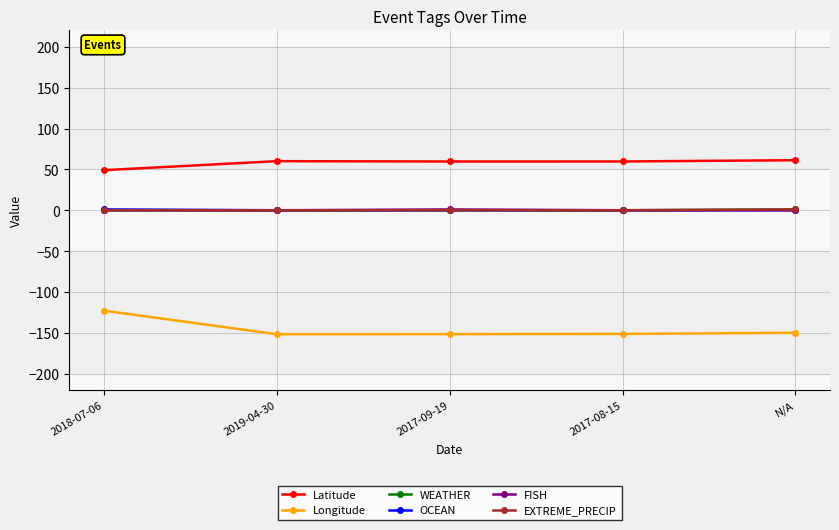

Which series has the largest range (max minus min)?

Longitude